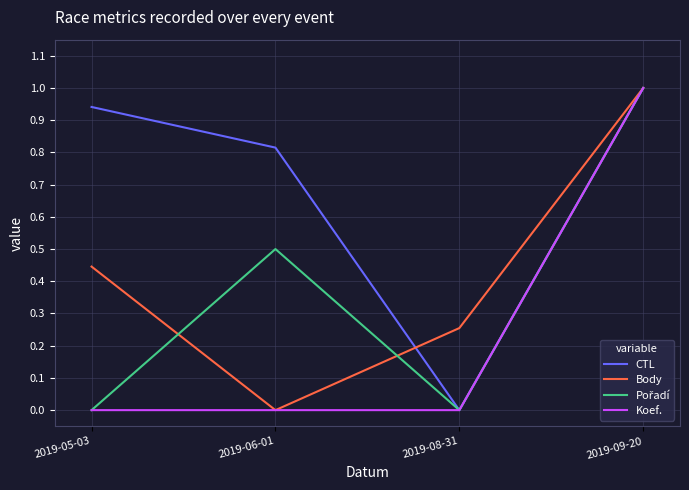

Is it true that CTL equals 1.0 at 2019-09-20?

True